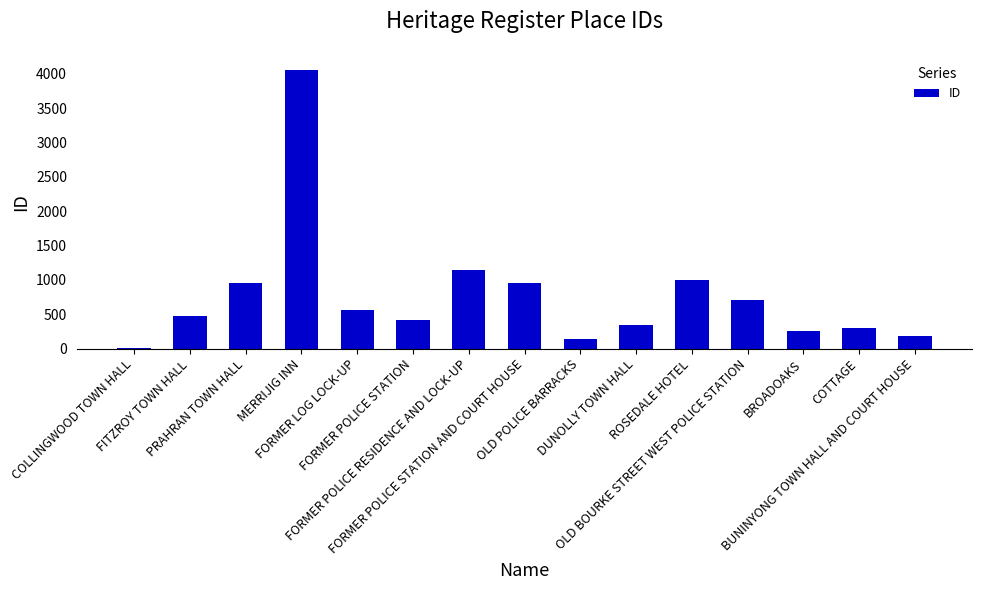

The chart shows a value of 475 at DUNOLLY TOWN HALL. True or false?

False